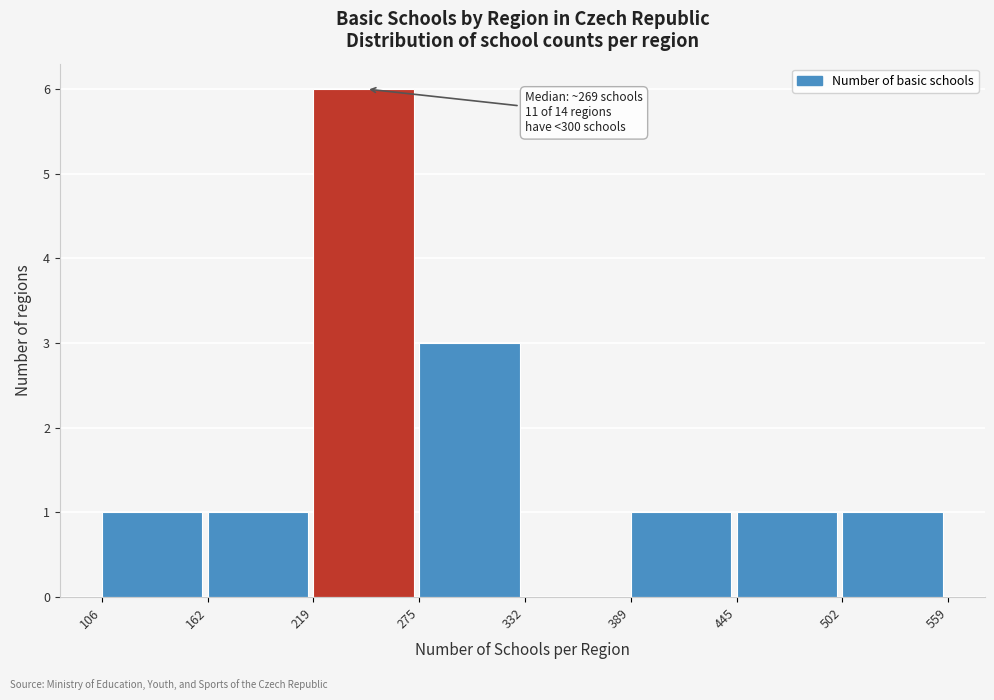

Over which range of the x-axis is the bar tallest?

219 to 275